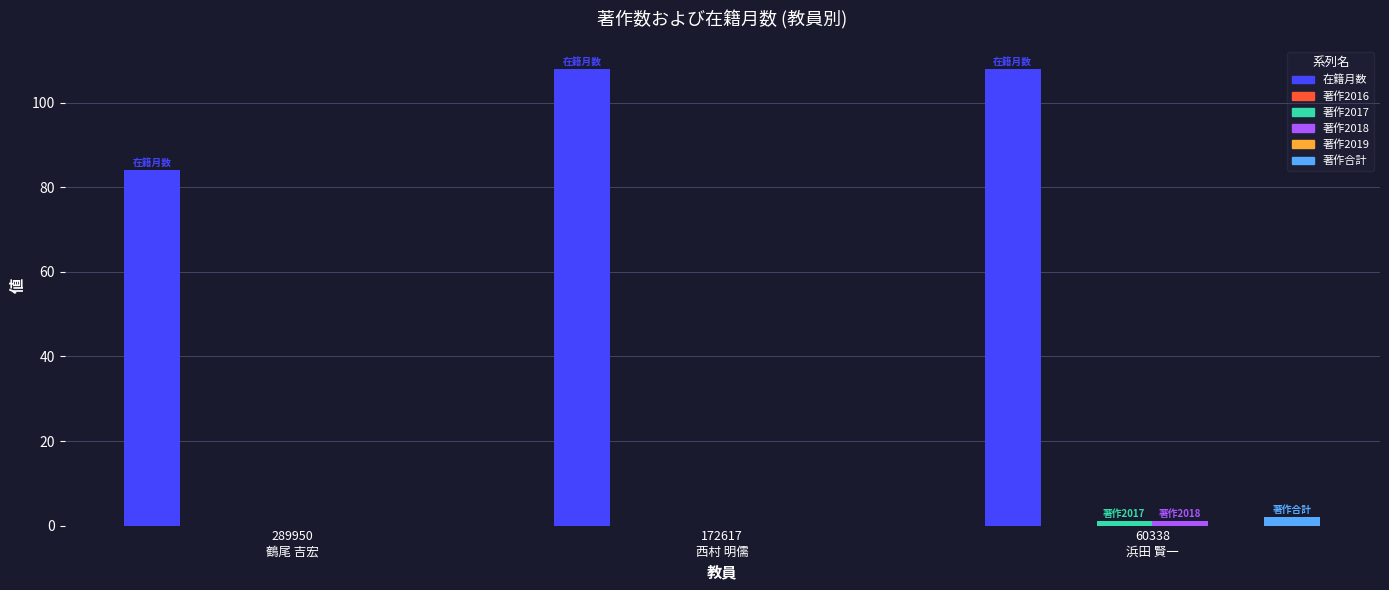

True or false: 著作2016 has a value of 0 at 60338
浜田 賢一.

True